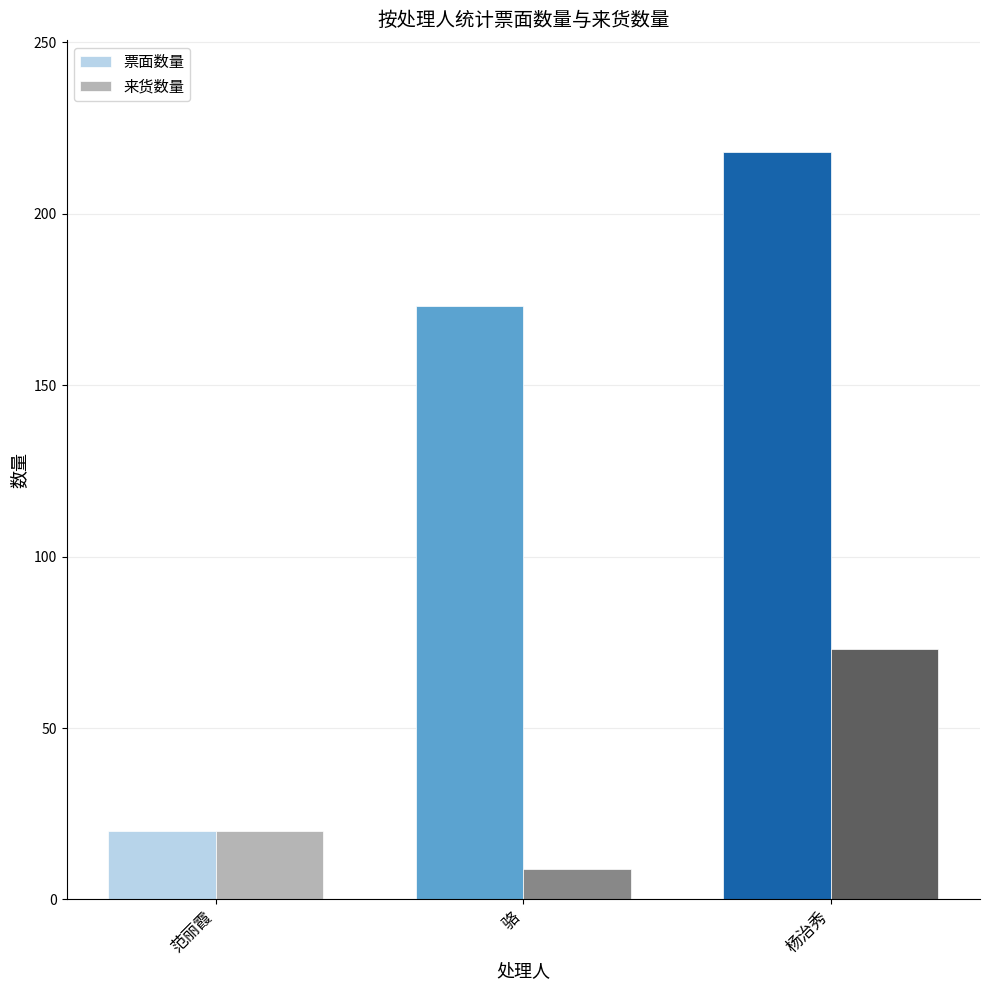

List the labels in order of 来货数量 value, largest first.

杨治秀, 范丽霞, 骆